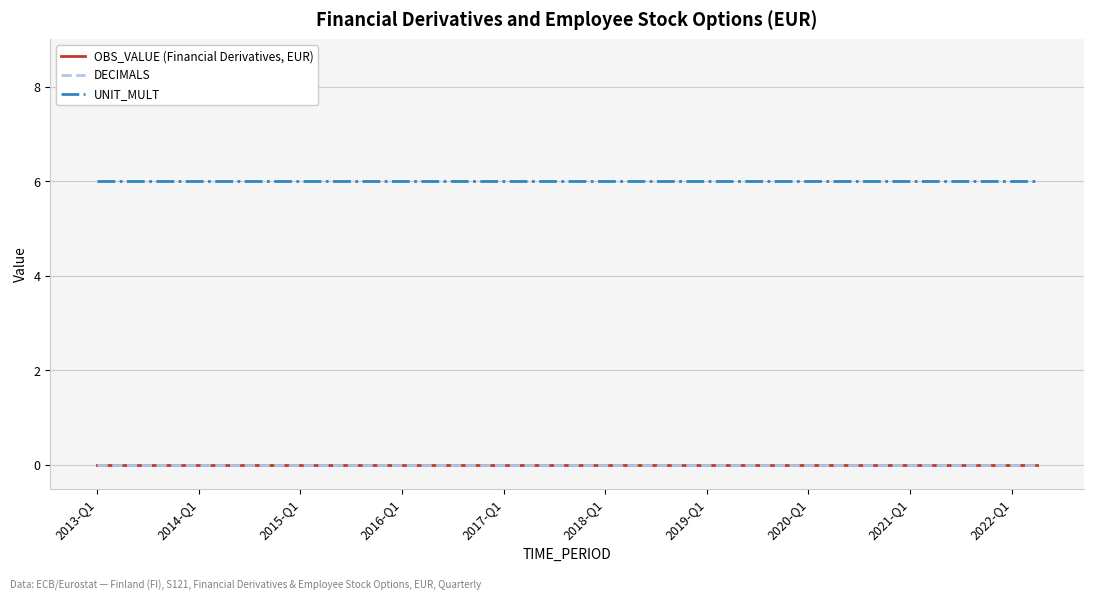

What is the greatest value displayed?

6